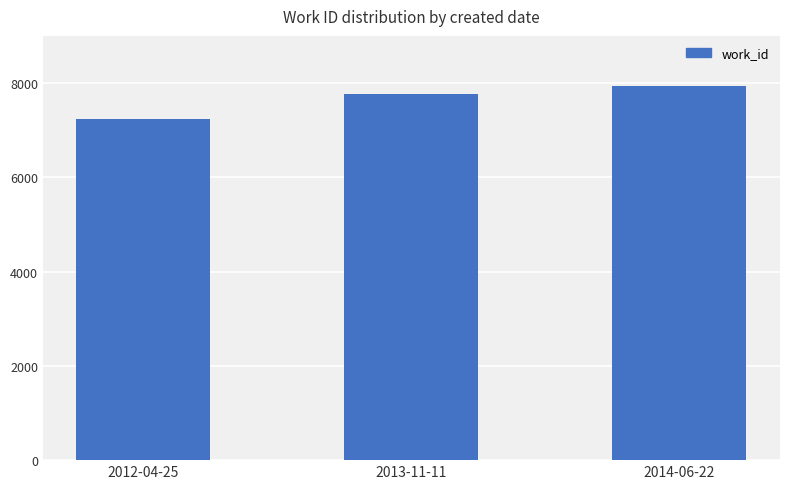

What is the minimum value shown in the chart?

7227